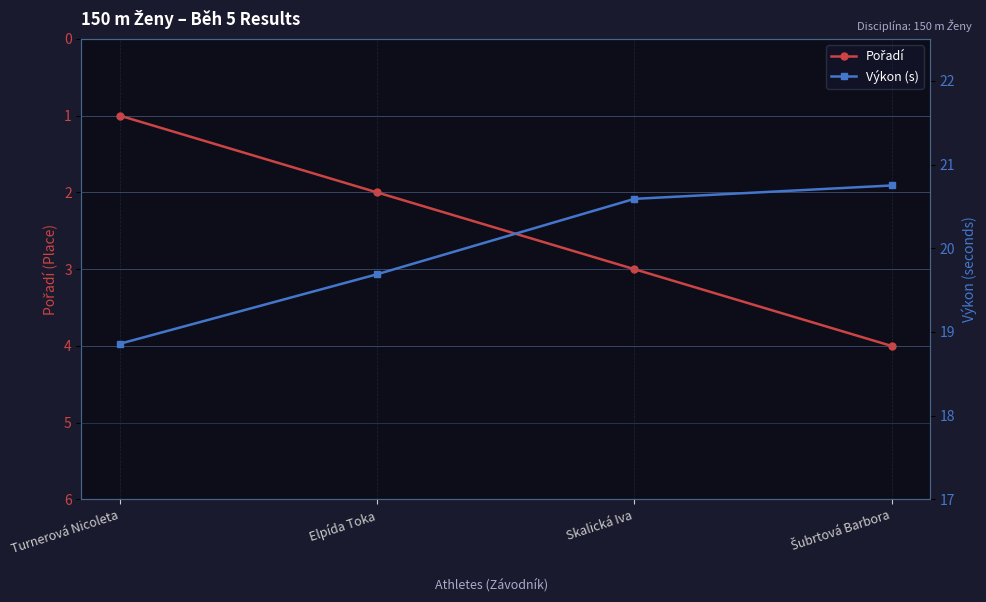

How many Pořadí values are between 2 and 4?

3